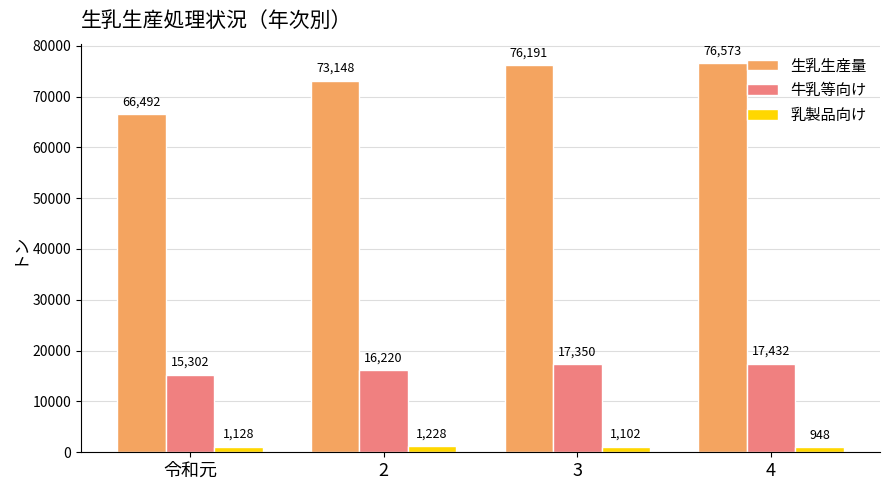

Reading left to right, list all the values displayed in this chart.

生乳生産量: 66492	73148	76191	76573
牛乳等向け: 15302	16220	17350	17432
乳製品向け: 1128	1228	1102	948